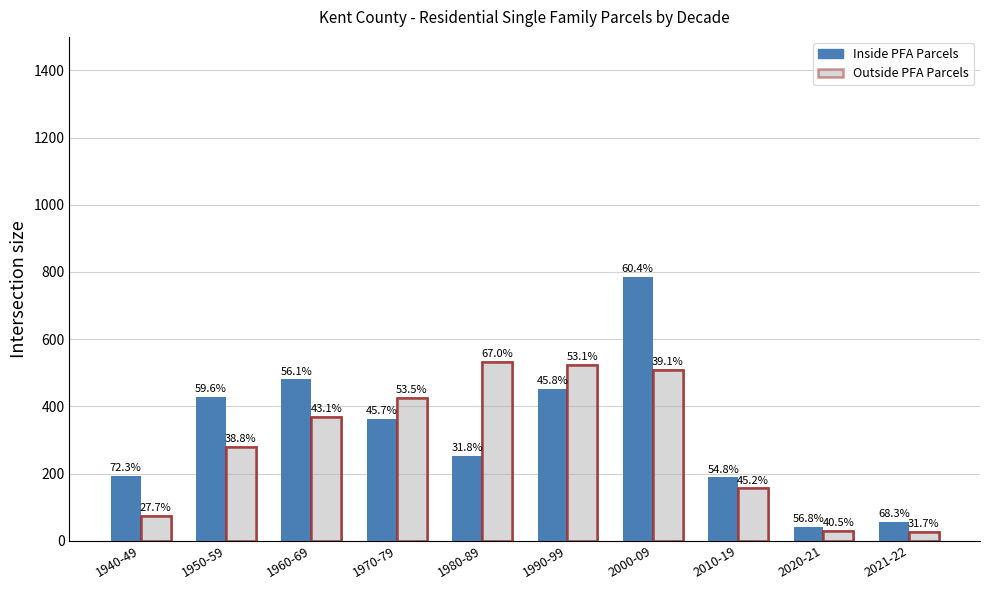

Rank the categories by Outside PFA Parcels value from highest to lowest.

1980-89, 1990-99, 2000-09, 1970-79, 1960-69, 1950-59, 2010-19, 1940-49, 2020-21, 2021-22